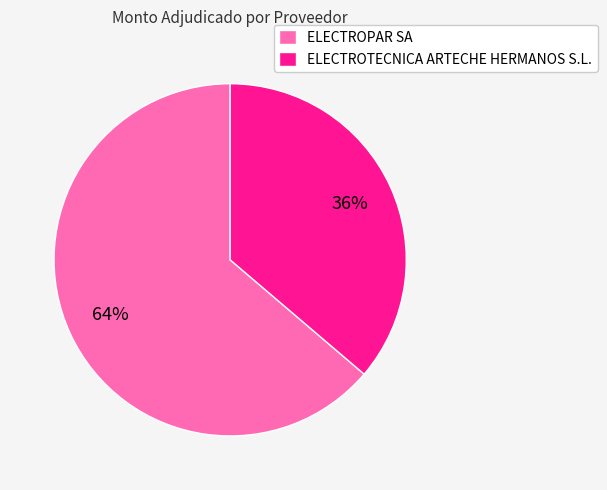

Count the number of slices in the pie.

2